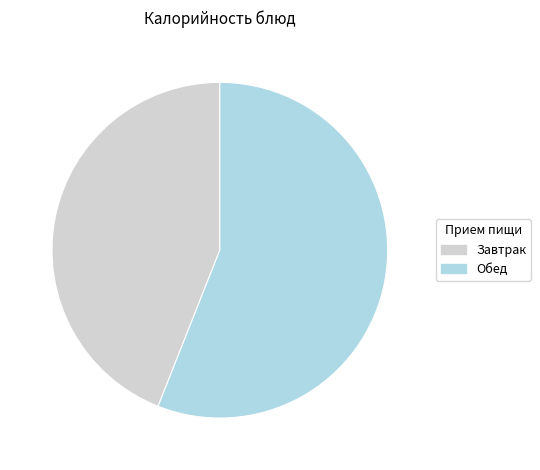

How many slices are in this pie chart?

2